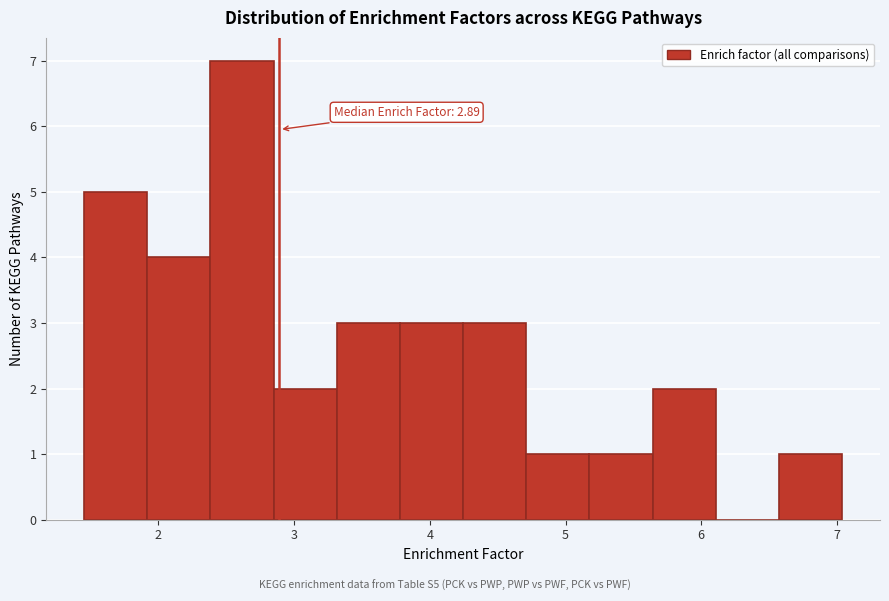

Over which range of the x-axis is the bar tallest?

2.4 to 2.8